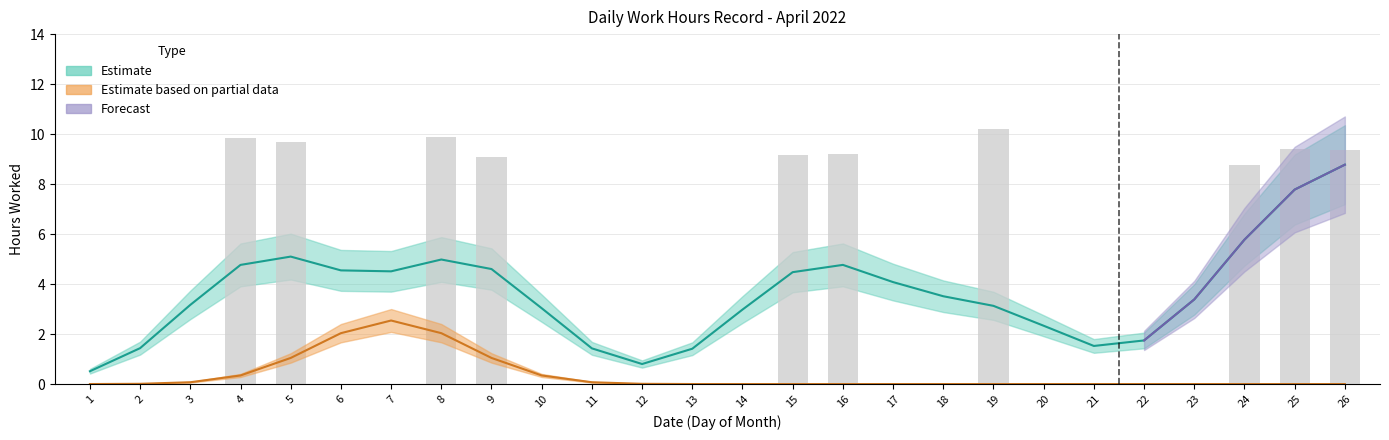

The chart shows a value of 0.0 at 22. True or false?

True